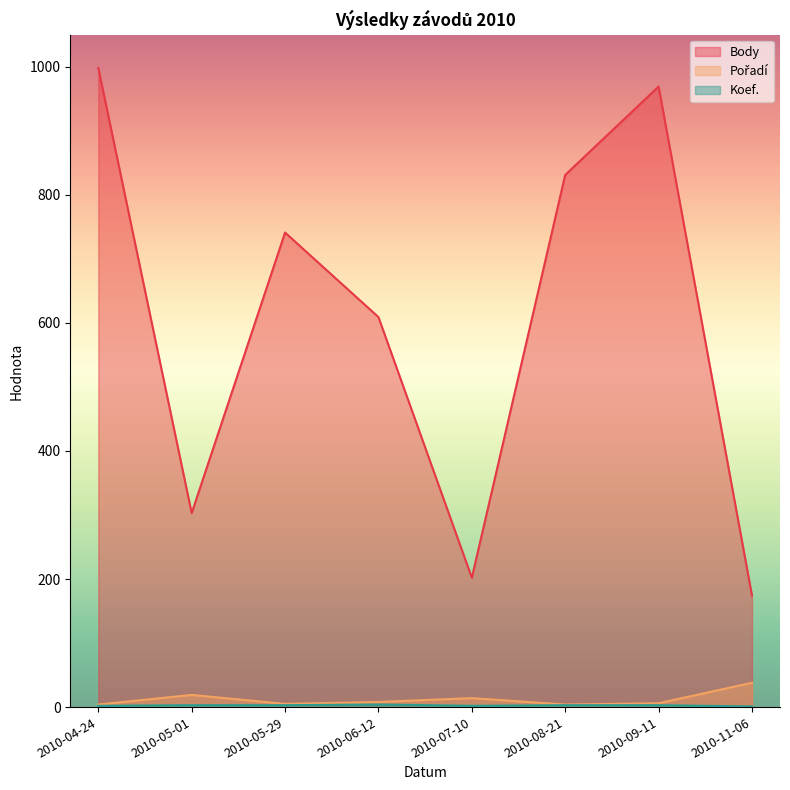

What is the label of the 2nd point from the right?

2010-09-11